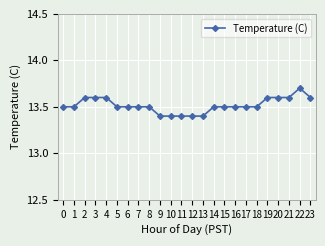

How many values are between 13 and 14?

24